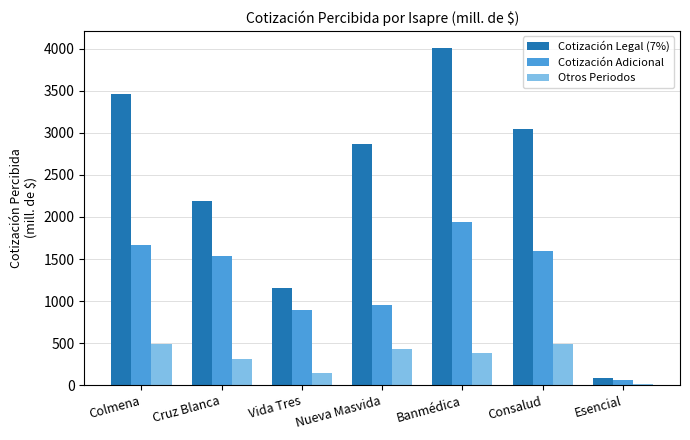

Does the chart contain stacked bars?

No